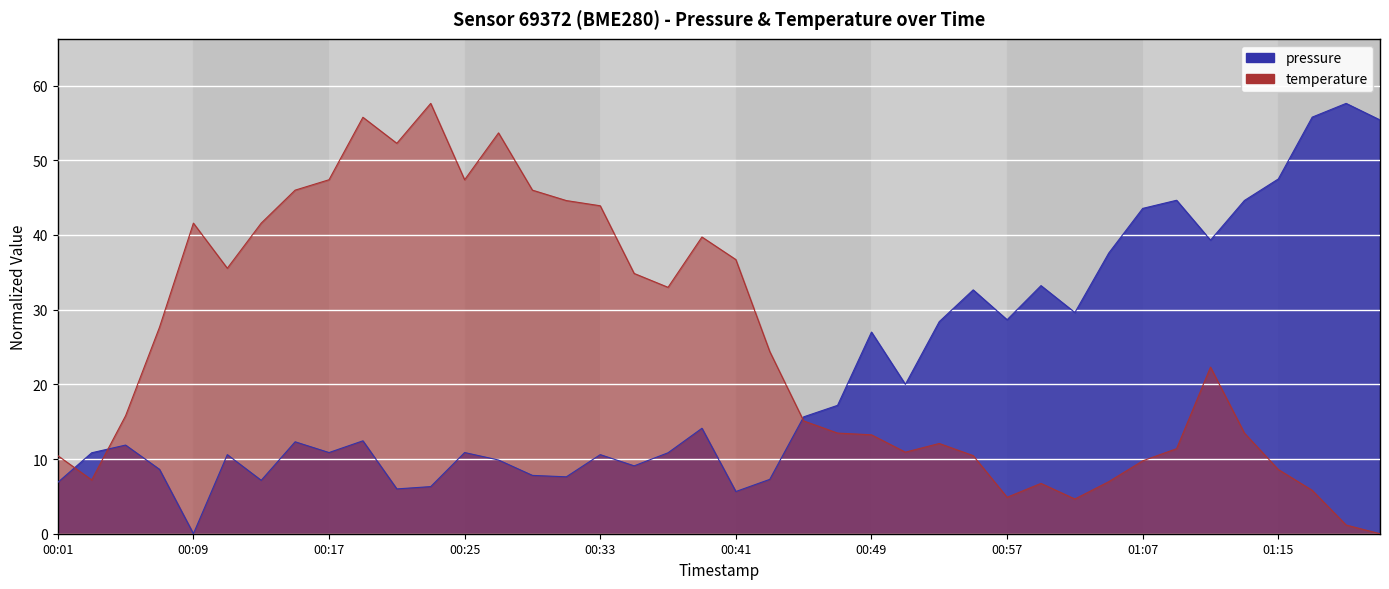

Which series ends up on top after the final intersection of pressure and temperature?

pressure